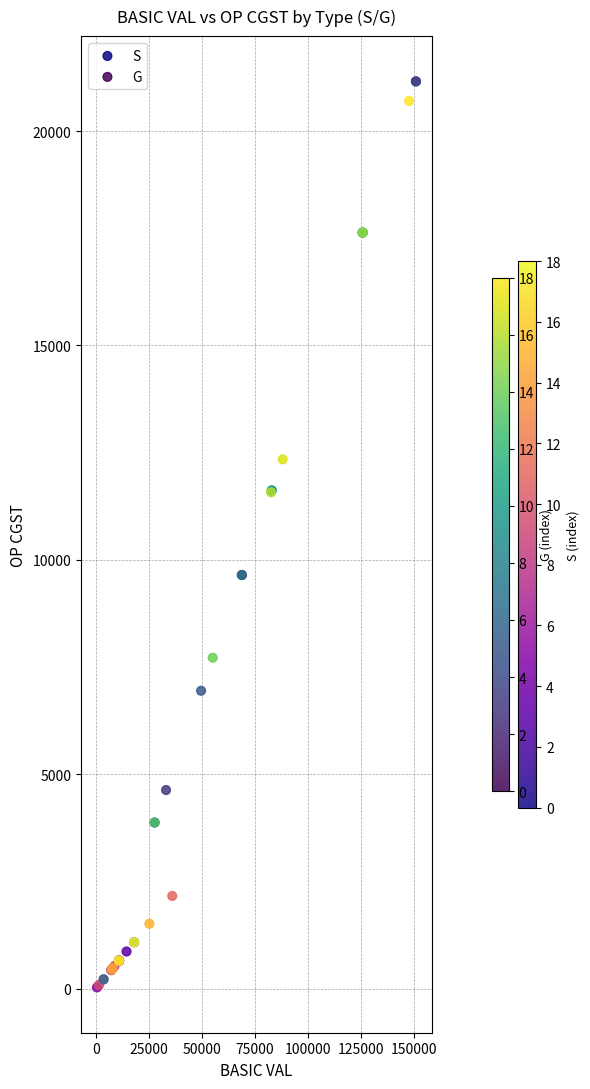

Which series reaches the minimum Y coordinate?

S